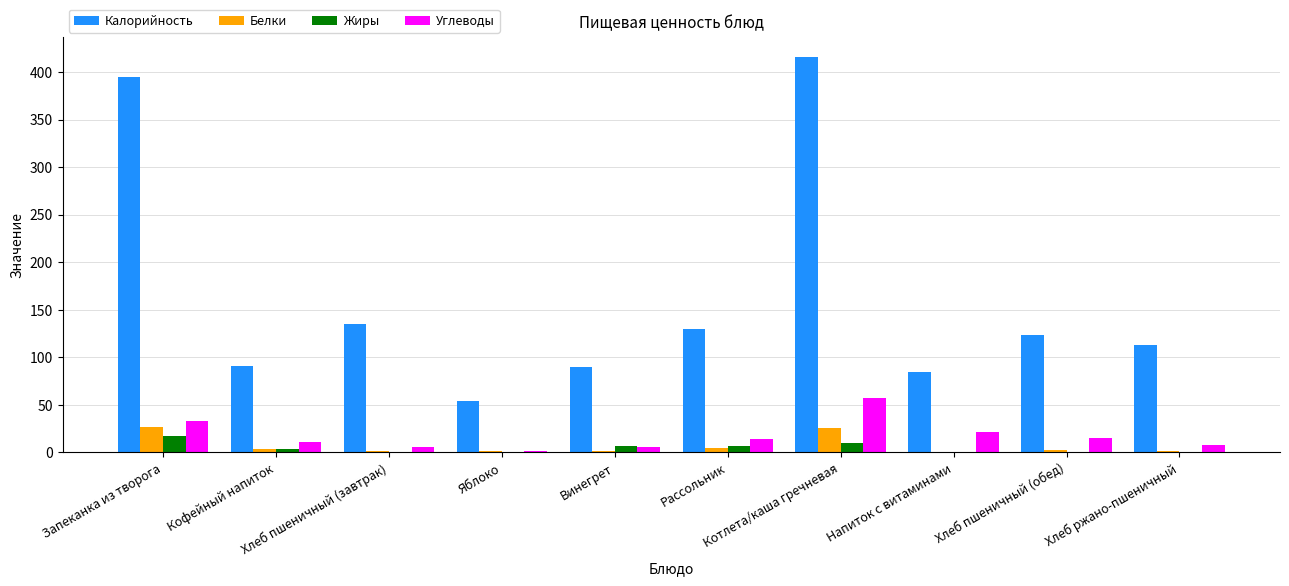

Which series has the largest total across all categories?

Калорийность